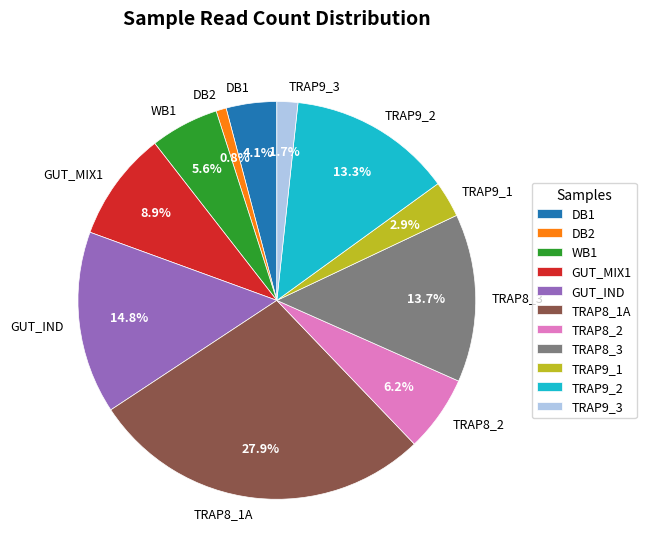

To the nearest percent, what is the average slice percentage?

9%